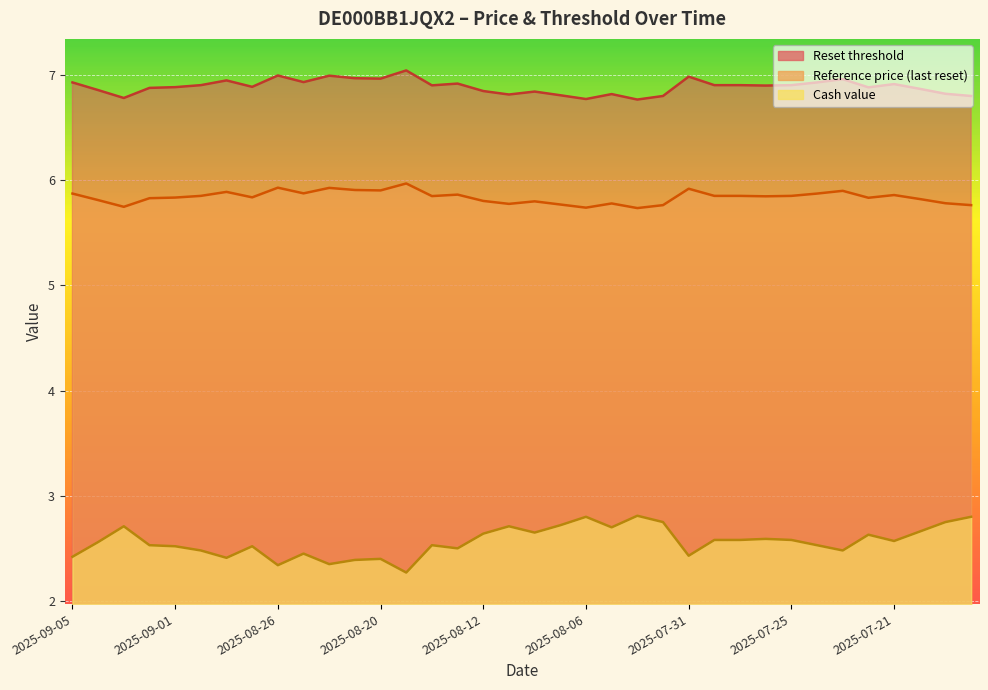

True or false: Cash value and Reset threshold intersect in this chart.

False